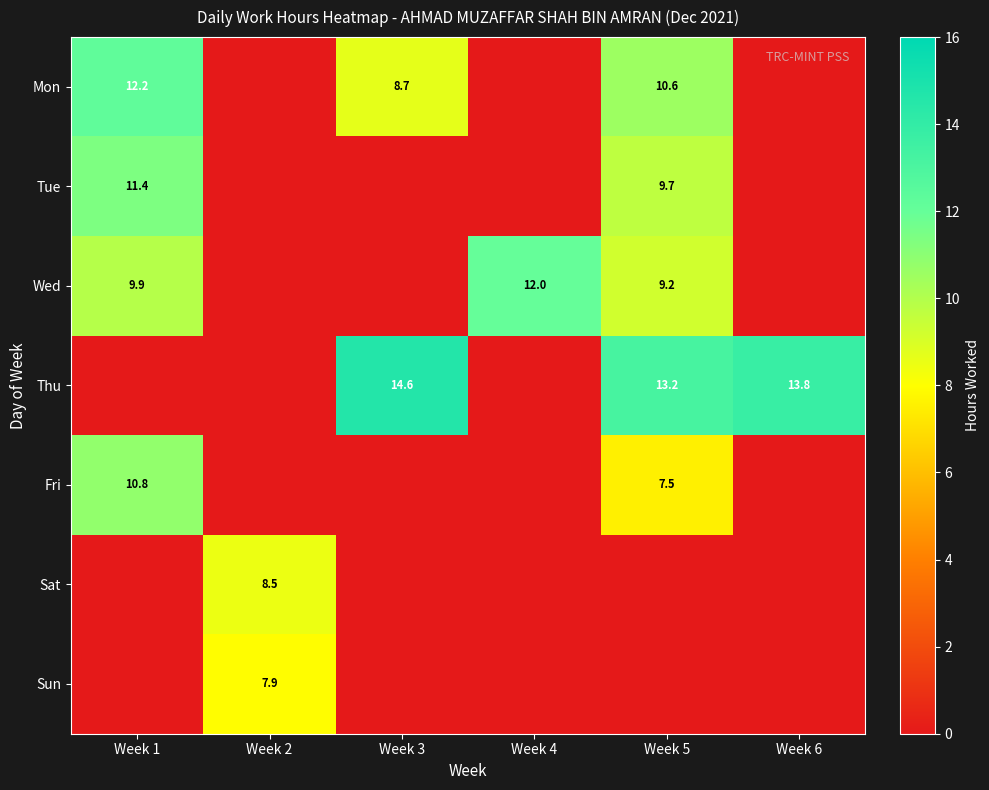

Rank the series at Week 4 from highest to lowest value.

Wed, Mon, Tue, Thu, Fri, Sat, Sun